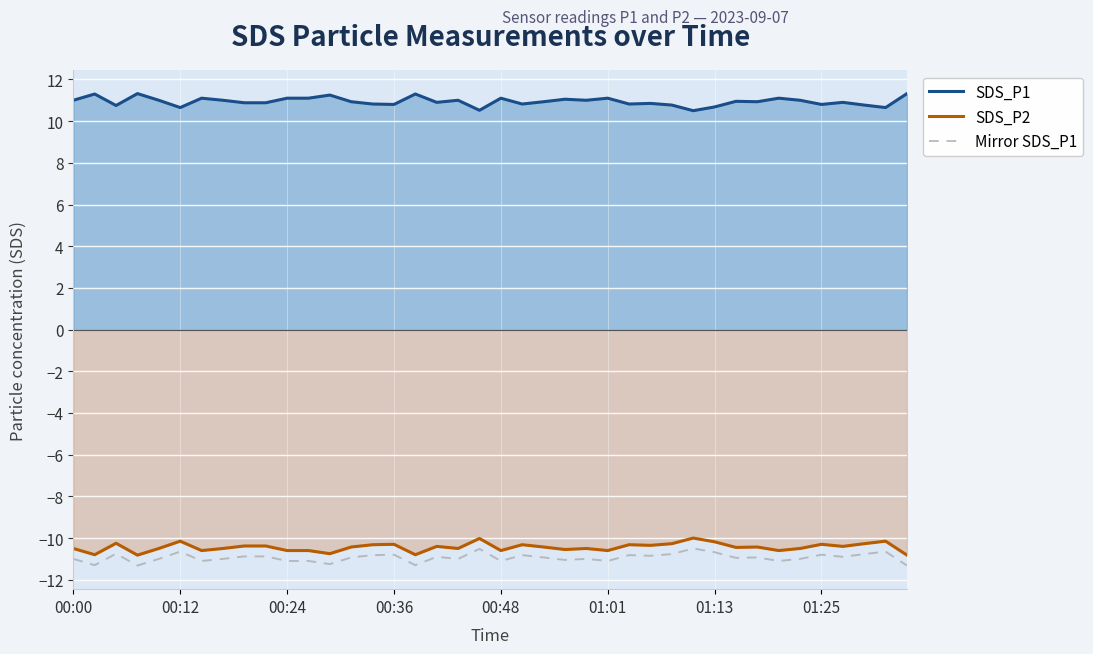

What is the sum of the Mirror SDS_P1 values at 28 and 24?

-21.8